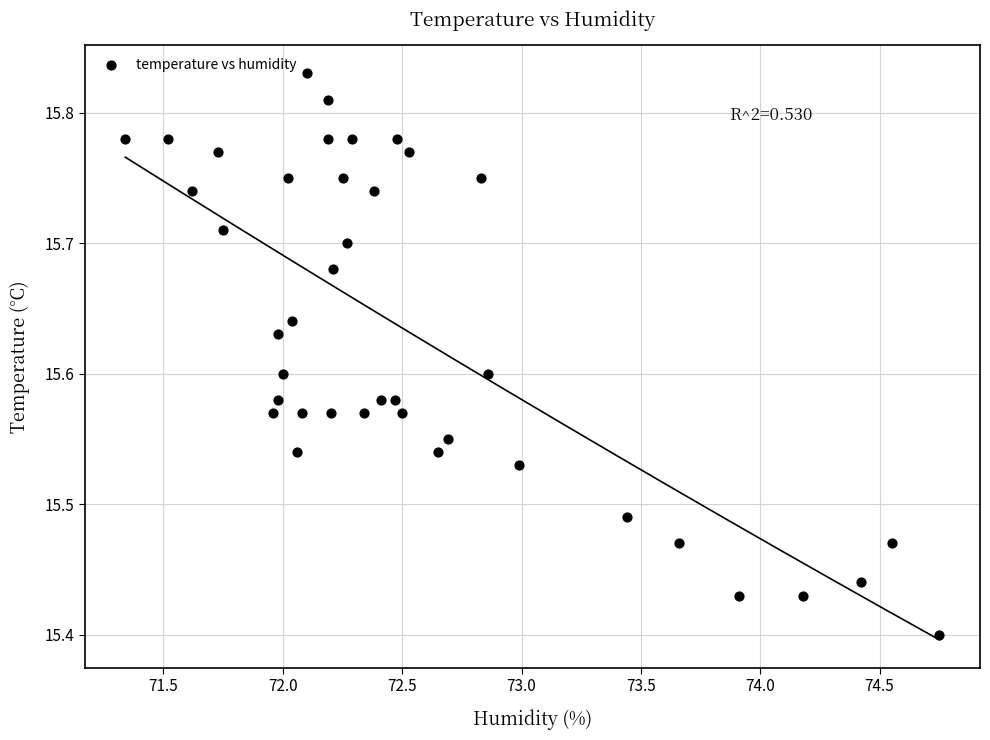

What is the range of X values (max minus min)?

3.4